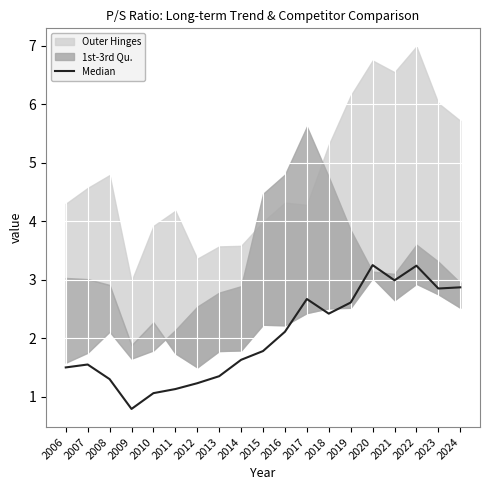

Where is the data nearest to the value 2?

2016